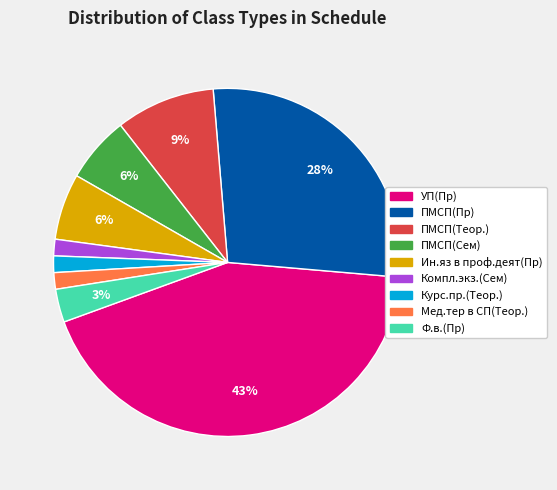

Do Компл.экз.(Сем) and УП(Пр) together represent more than half of the pie?

No